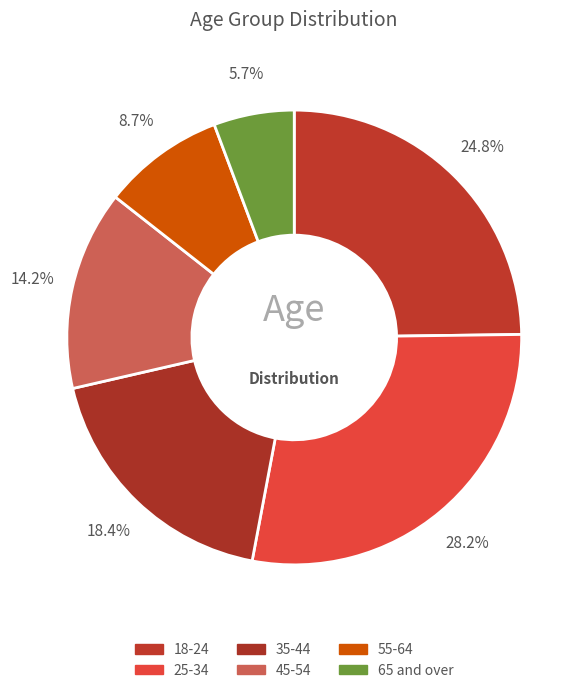

What percentage do 45-54 and 25-34 together represent?

42.4%